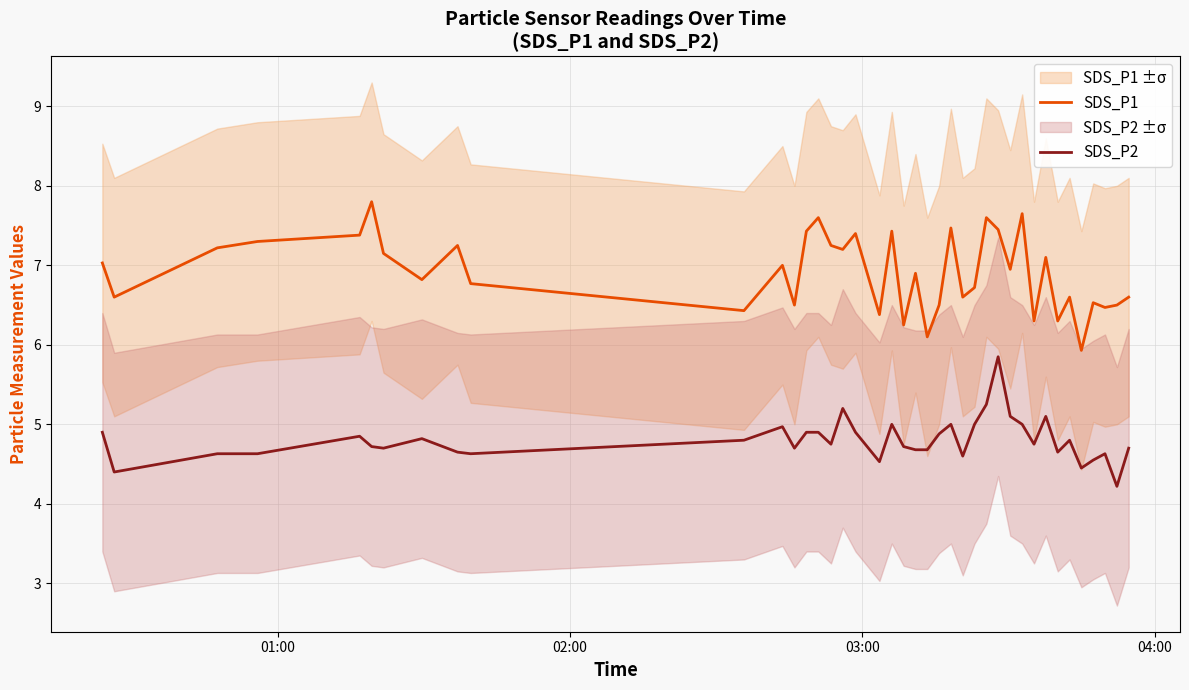

What is the sum of all SDS_P2 values?

192.2